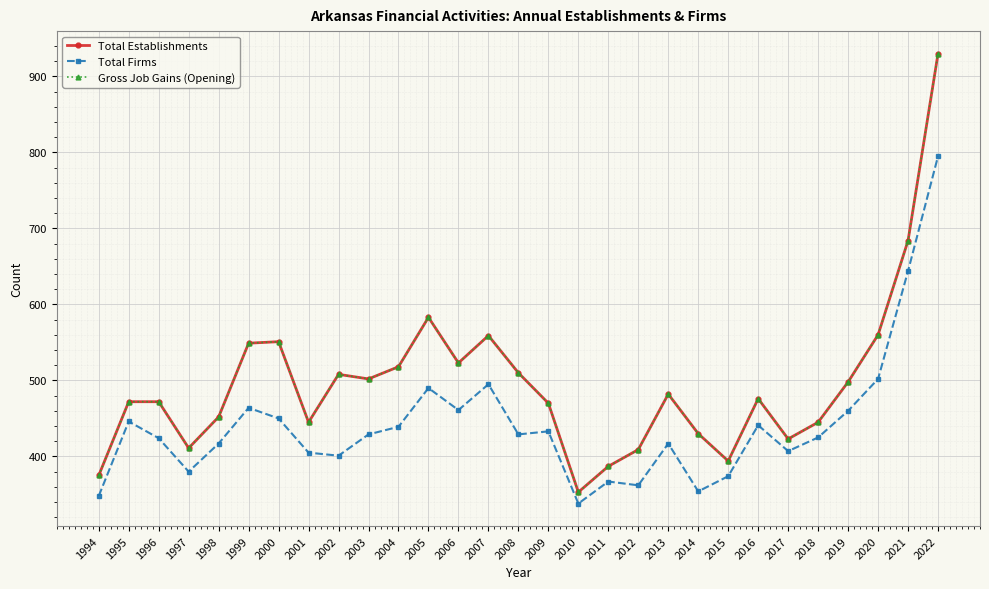

Reading left to right, transcribe all the data shown in this chart.

Total Establishments: 1994=375	1995=472	1996=472	1997=411	1998=452	1999=549	2000=551	2001=445	2002=508	2003=502	2004=518	2005=583	2006=523	2007=559	2008=510	2009=470	2010=353	2011=387	2012=409	2013=482	2014=430	2015=394	2016=476	2017=423	2018=445	2019=498	2020=560	2021=684	2022=930
Total Firms: 1994=348	1995=446	1996=424	1997=380	1998=417	1999=464	2000=450	2001=405	2002=401	2003=429	2004=439	2005=490	2006=461	2007=495	2008=429	2009=433	2010=338	2011=367	2012=362	2013=417	2014=354	2015=374	2016=441	2017=407	2018=425	2019=460	2020=502	2021=644	2022=795
Gross Job Gains (Opening): 1994=375	1995=472	1996=472	1997=411	1998=452	1999=549	2000=551	2001=445	2002=508	2003=502	2004=518	2005=583	2006=523	2007=559	2008=510	2009=470	2010=353	2011=387	2012=409	2013=482	2014=430	2015=394	2016=476	2017=423	2018=445	2019=498	2020=560	2021=684	2022=930